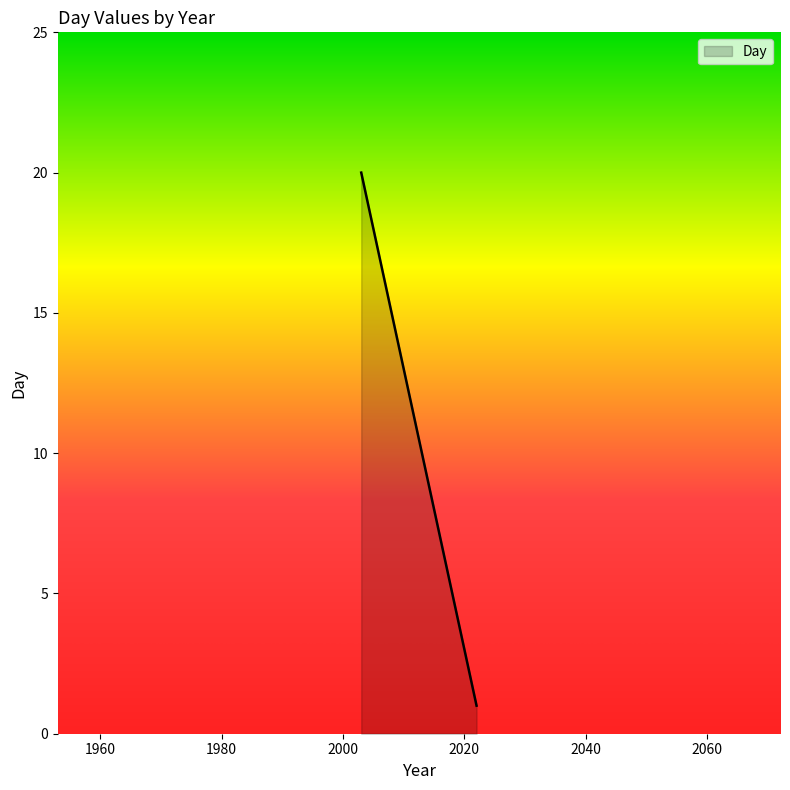

Which category has the lowest value across all series?

2022